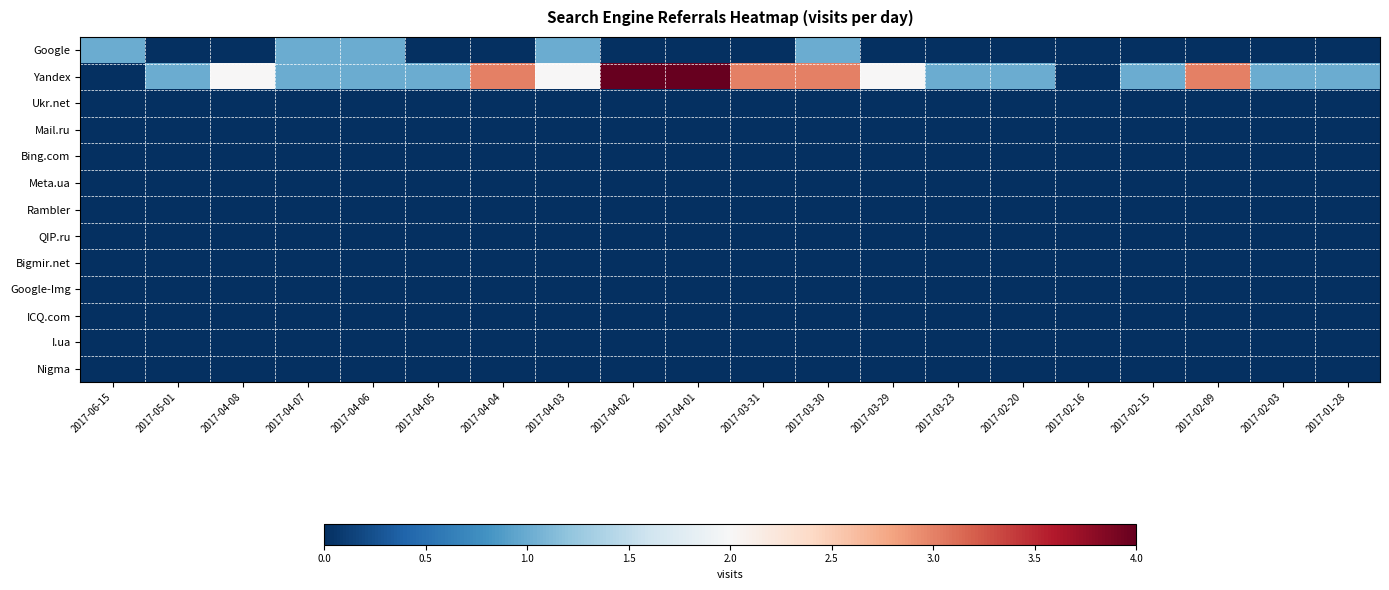

How many series are shown in this chart?

13